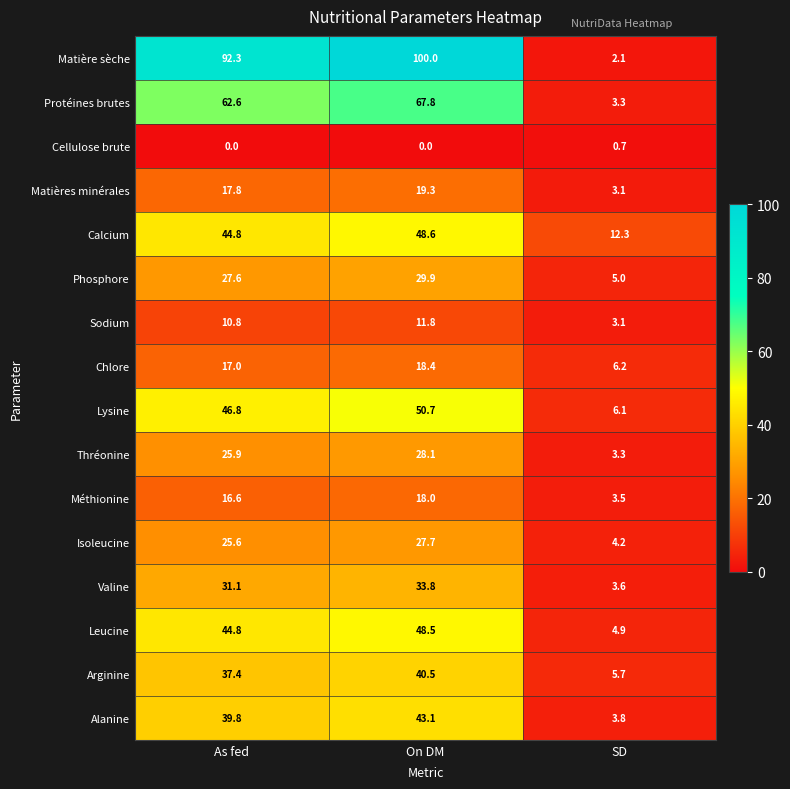

List the series in order of their peak value, lowest first.

Cellulose brute, Sodium, Méthionine, Chlore, Matières minérales, Isoleucine, Thréonine, Phosphore, Valine, Arginine, Alanine, Leucine, Calcium, Lysine, Protéines brutes, Matière sèche